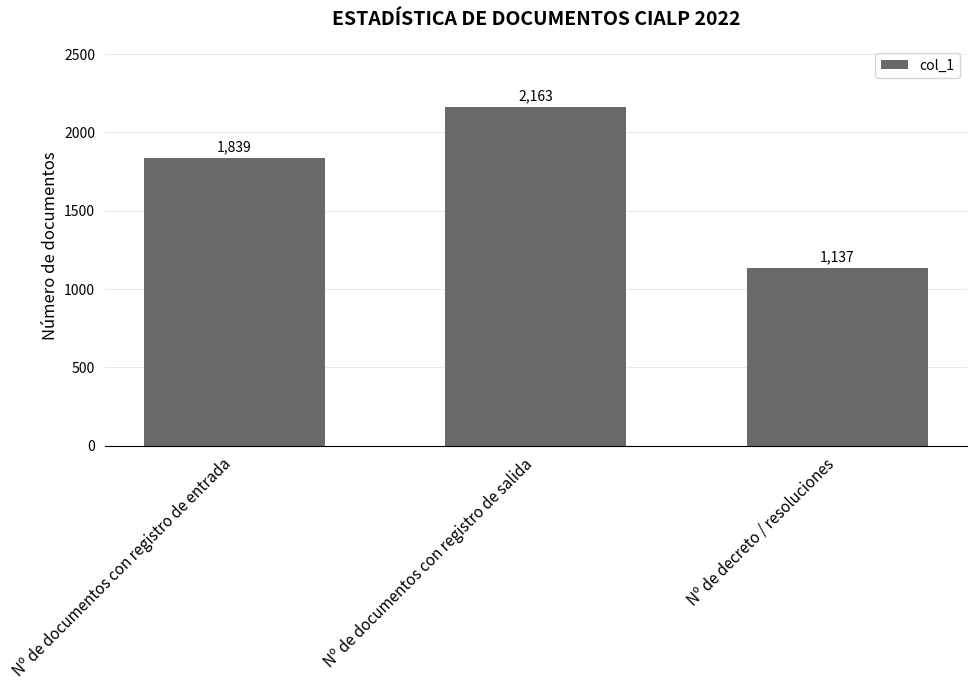

What is the approximate value at Nº de documentos con registro de entrada, to the nearest 50?

1850